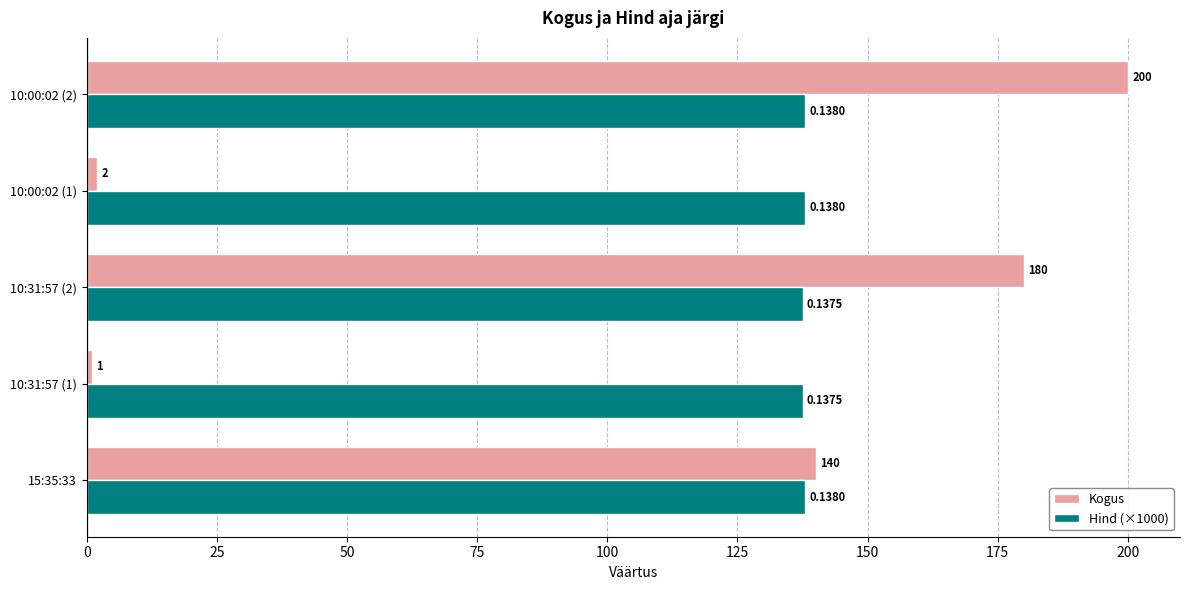

Which category has the lowest value in the Kogus series?

10:31:57 (1)